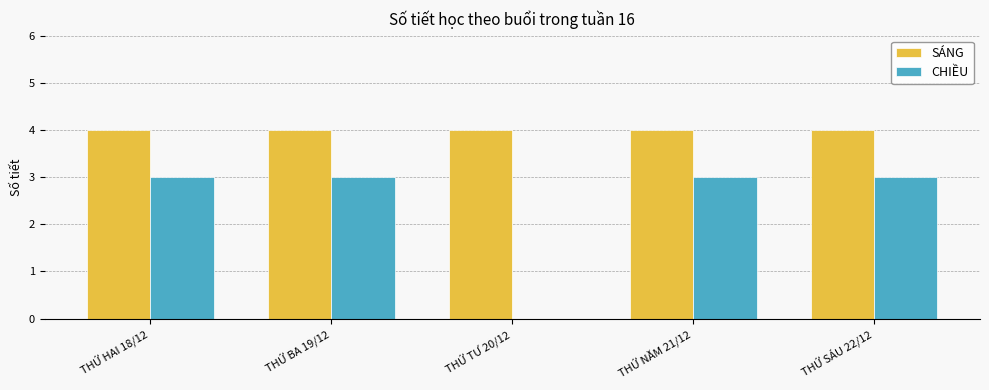

Which series changed the most between THỨ TƯ 20/12 and THỨ NĂM 21/12?

CHIỀU